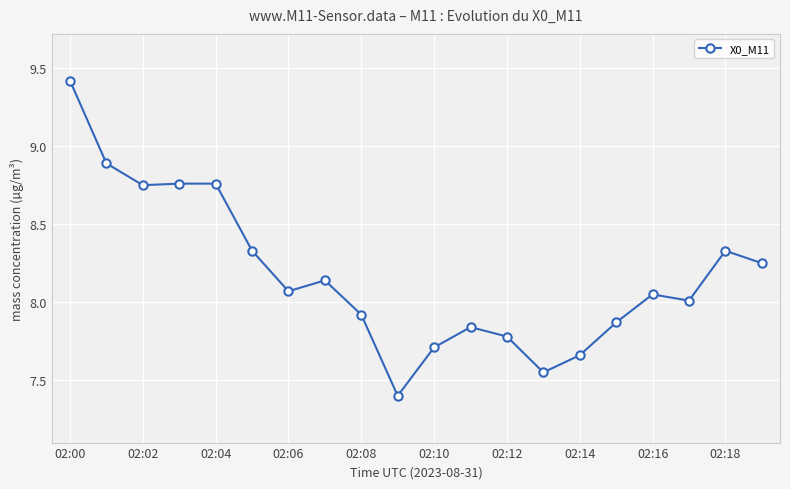

What is the greatest value displayed?

9.4